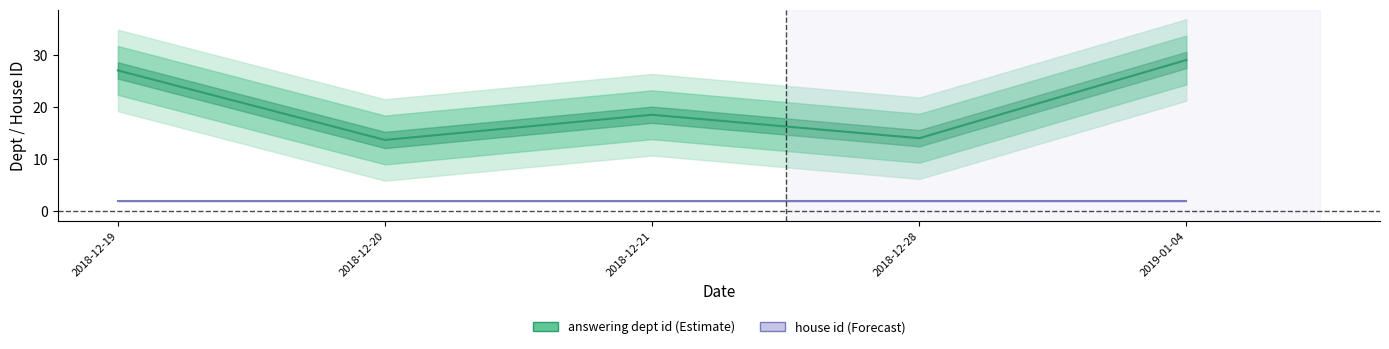

What position from the left is 2019-01-04?

5